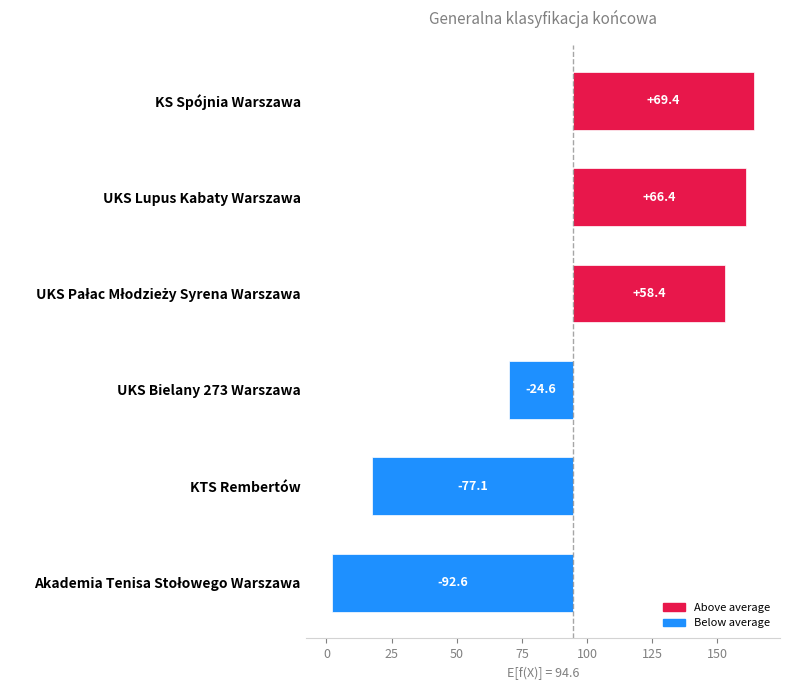

List the labels in order of value, smallest first.

Akademia Tenisa Stołowego Warszawa, KTS Rembertów, UKS Bielany 273 Warszawa, UKS Pałac Młodzieży Syrena Warszawa, UKS Lupus Kabaty Warszawa, KS Spójnia Warszawa